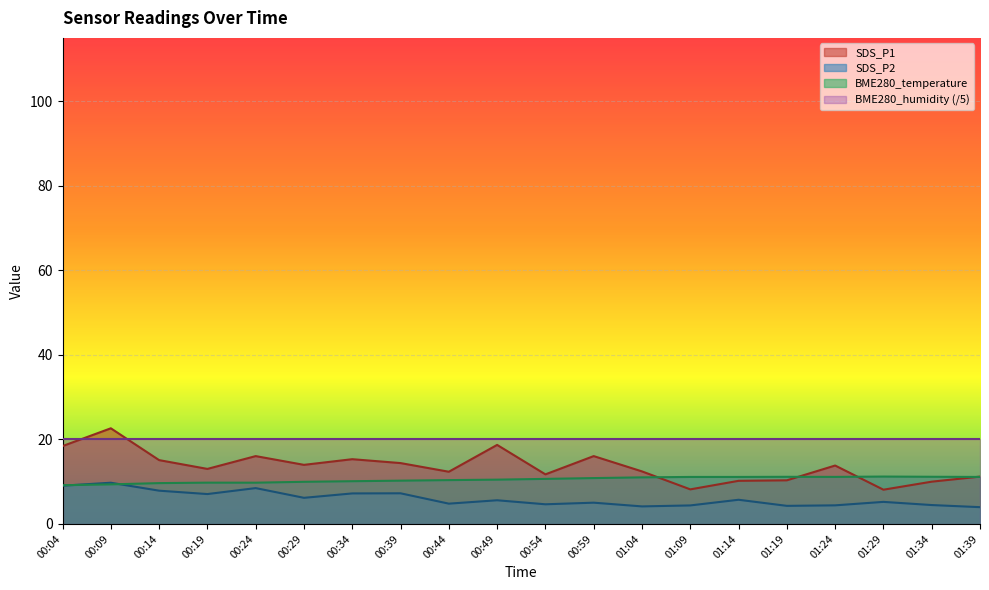

Rank the series by their maximum value, from lowest to highest.

SDS_P2, BME280_temperature, BME280_humidity (/5), SDS_P1